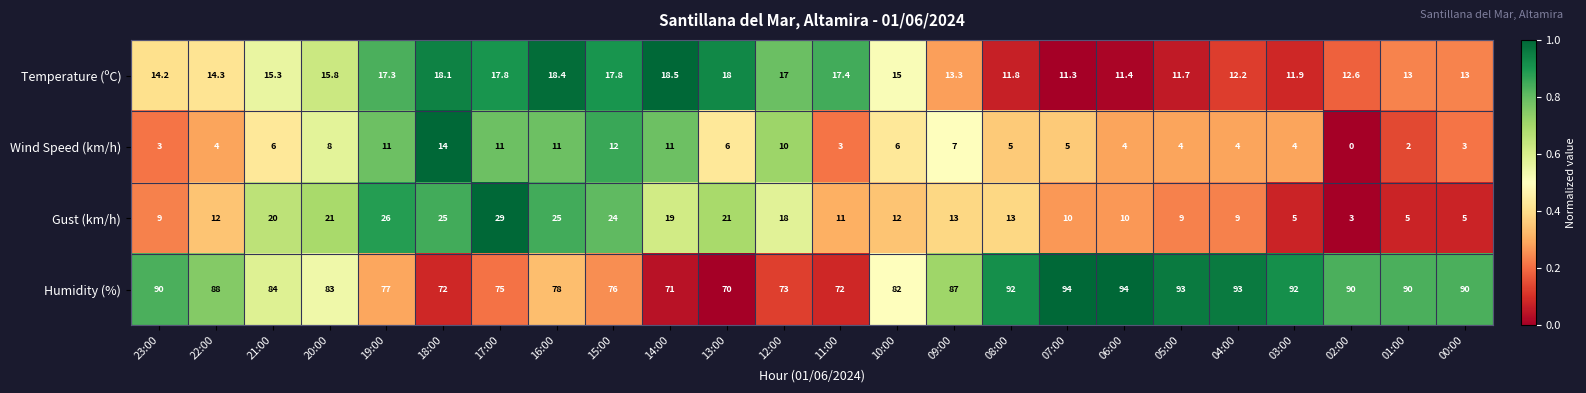

Which series changed the most between 23:00 and 05:00?

Humidity (%)